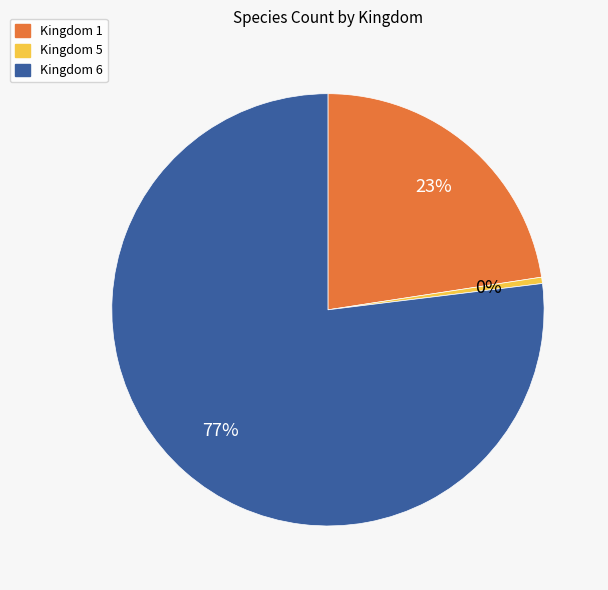

To the nearest percent, what is the average slice percentage?

33%